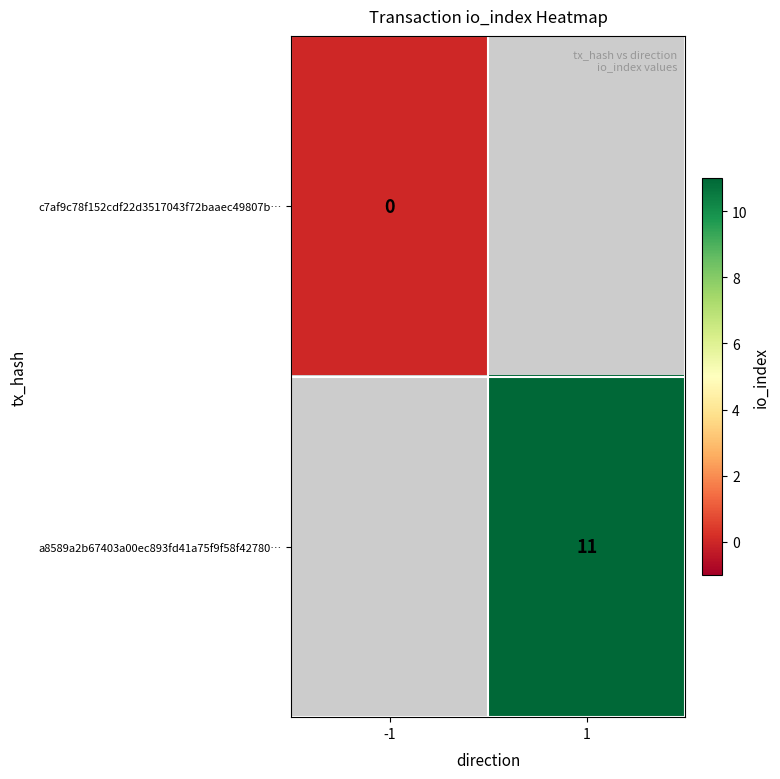

The value of a8589a2b67403a00ec893fd41a75f9f58f42780… at 1 is 11. True or false?

True